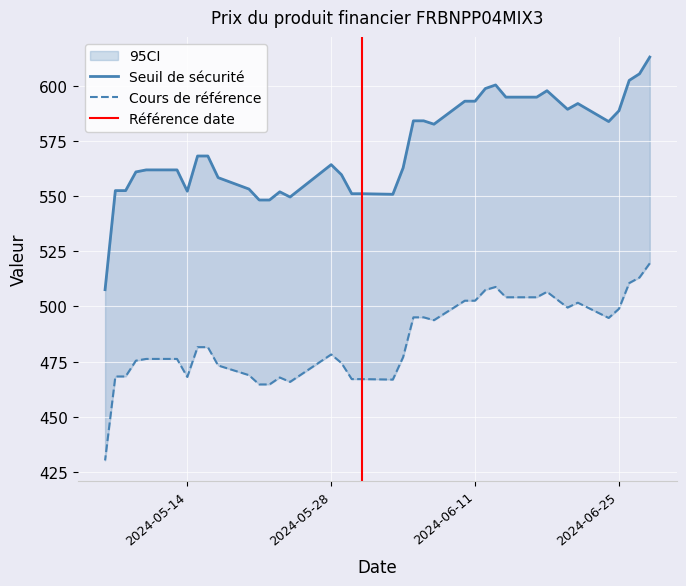

Is this an area chart (filled region under the line)?

No